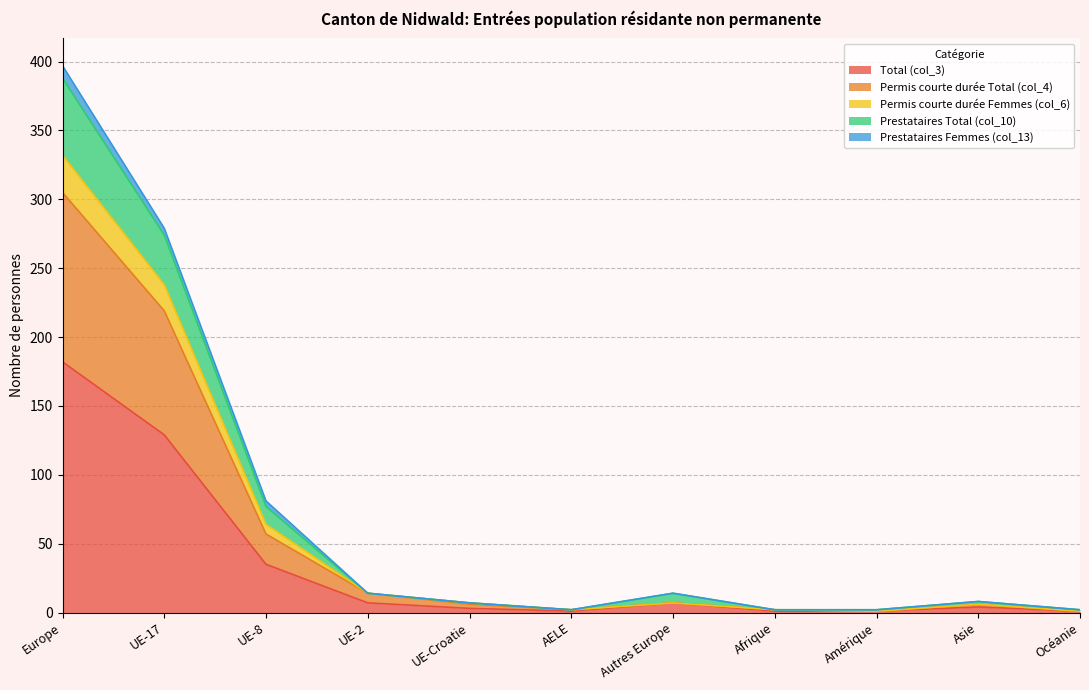

Which label corresponds to the smallest value in the chart?

AELE